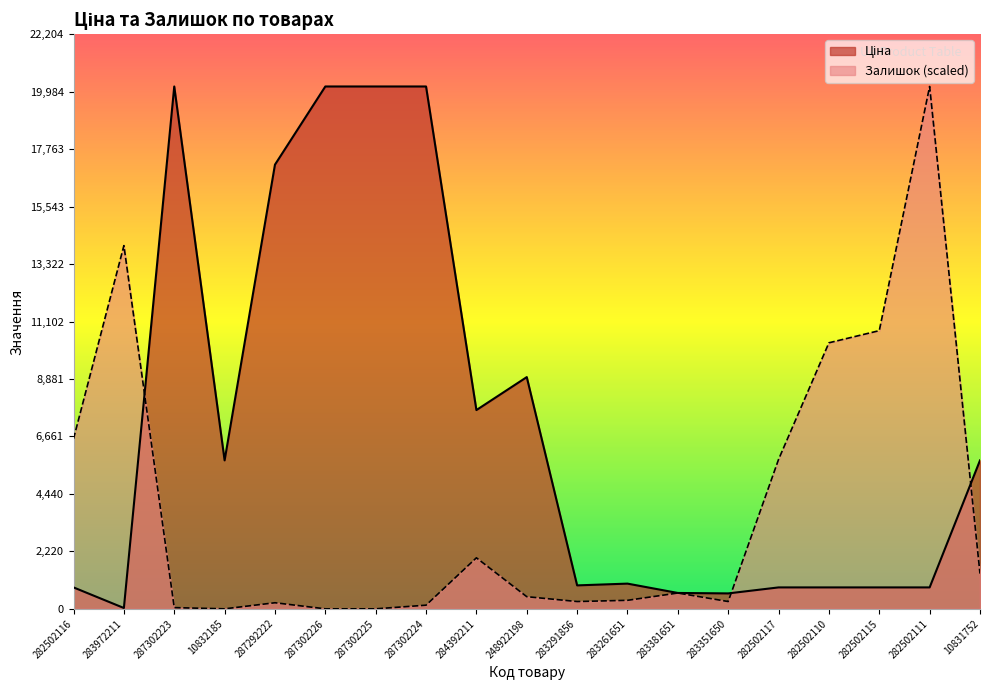

The Ціна series shows 17165.0 at 287292222. True or false?

True